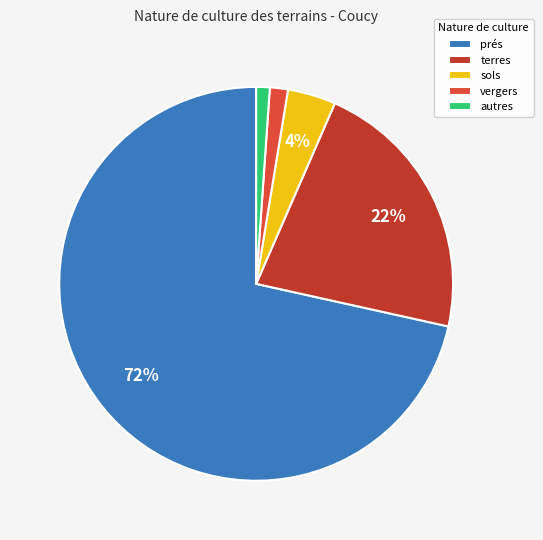

Does any single category account for the majority?

Yes